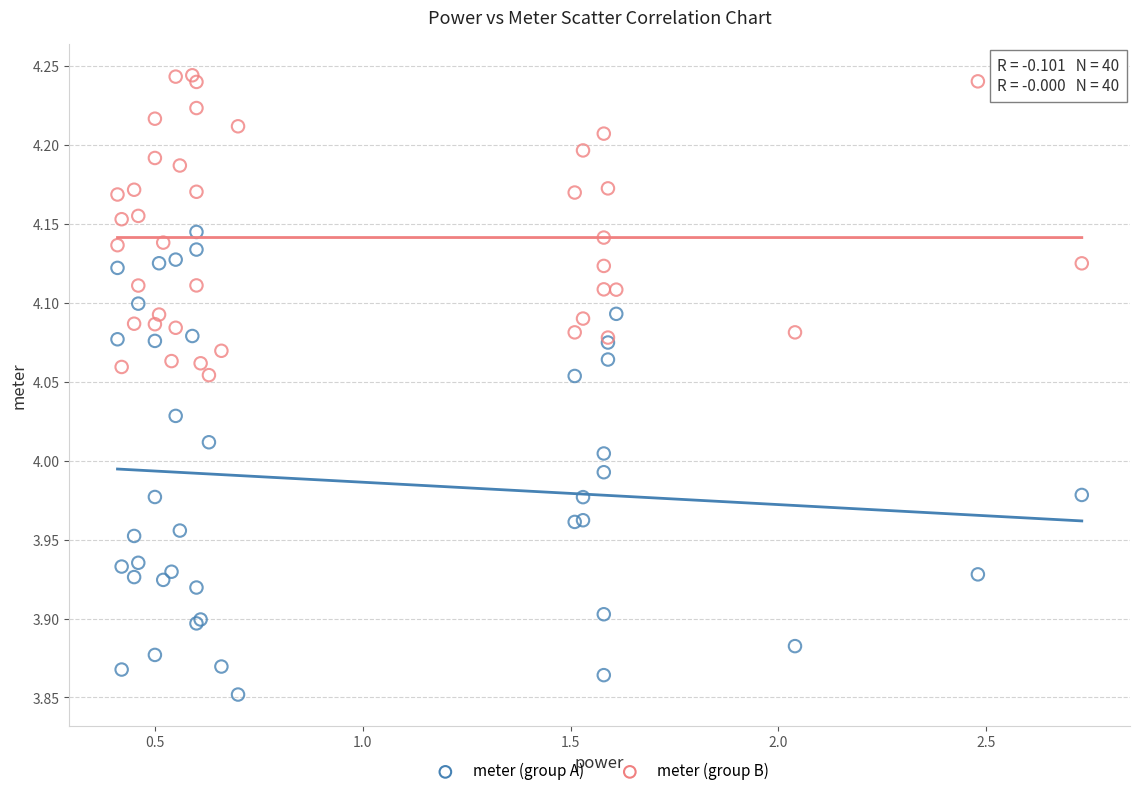

Which series contains the lowest Y value?

meter (group A)